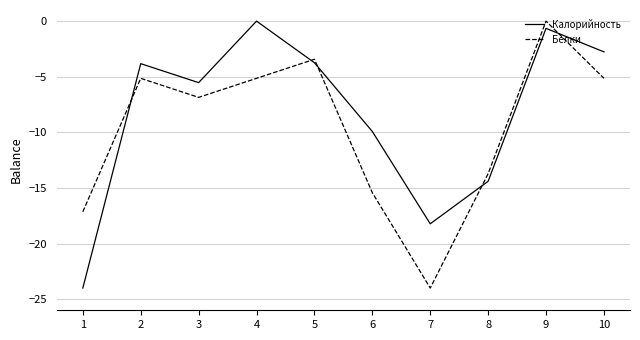

List the series in order of their overall mean, highest first.

Калорийность, Белки